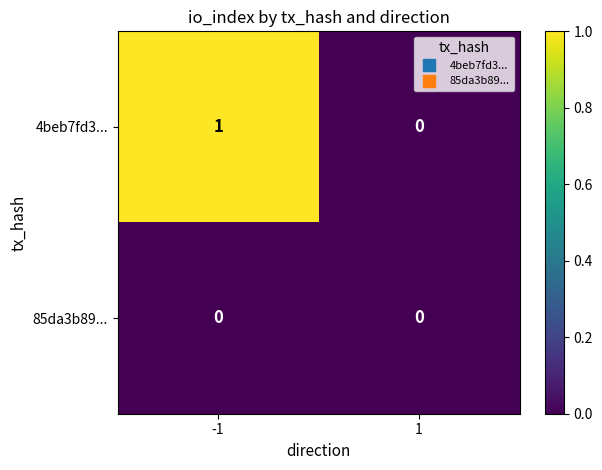

Which series has the widest spread of values?

4beb7fd3...